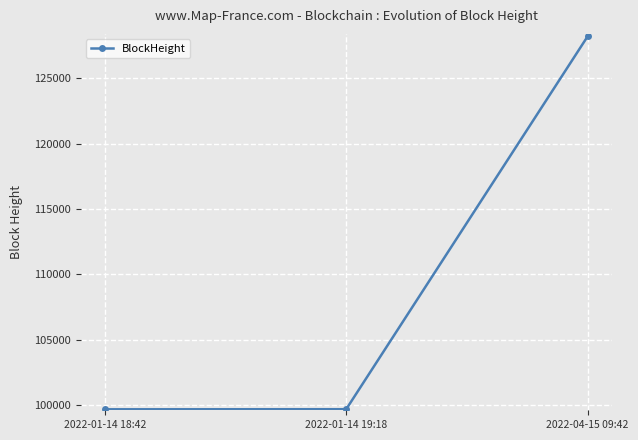

Count the number of categories in the chart.

3